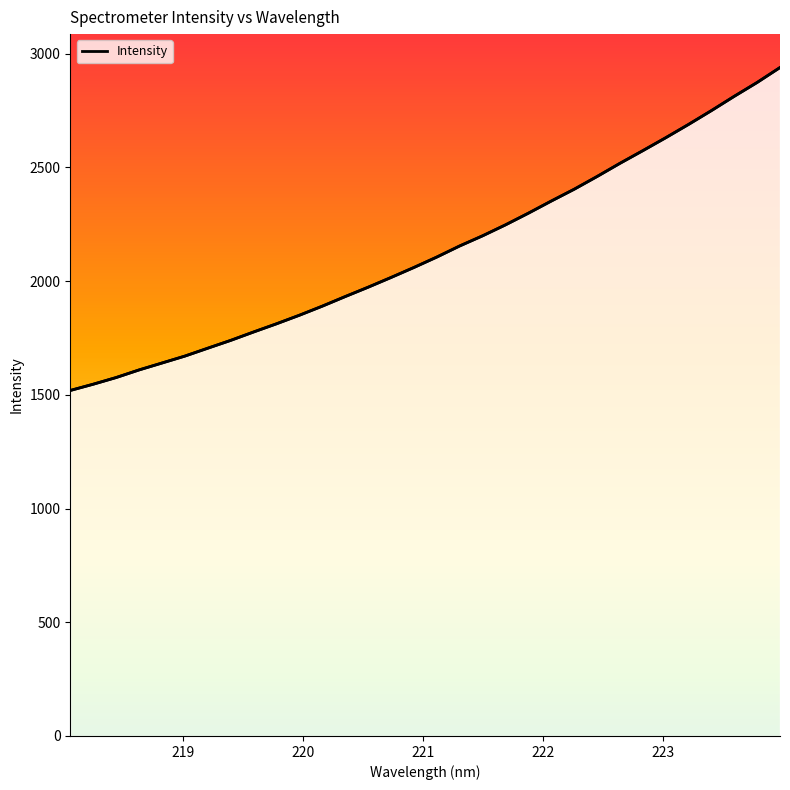

Count the number of data series in this chart.

1